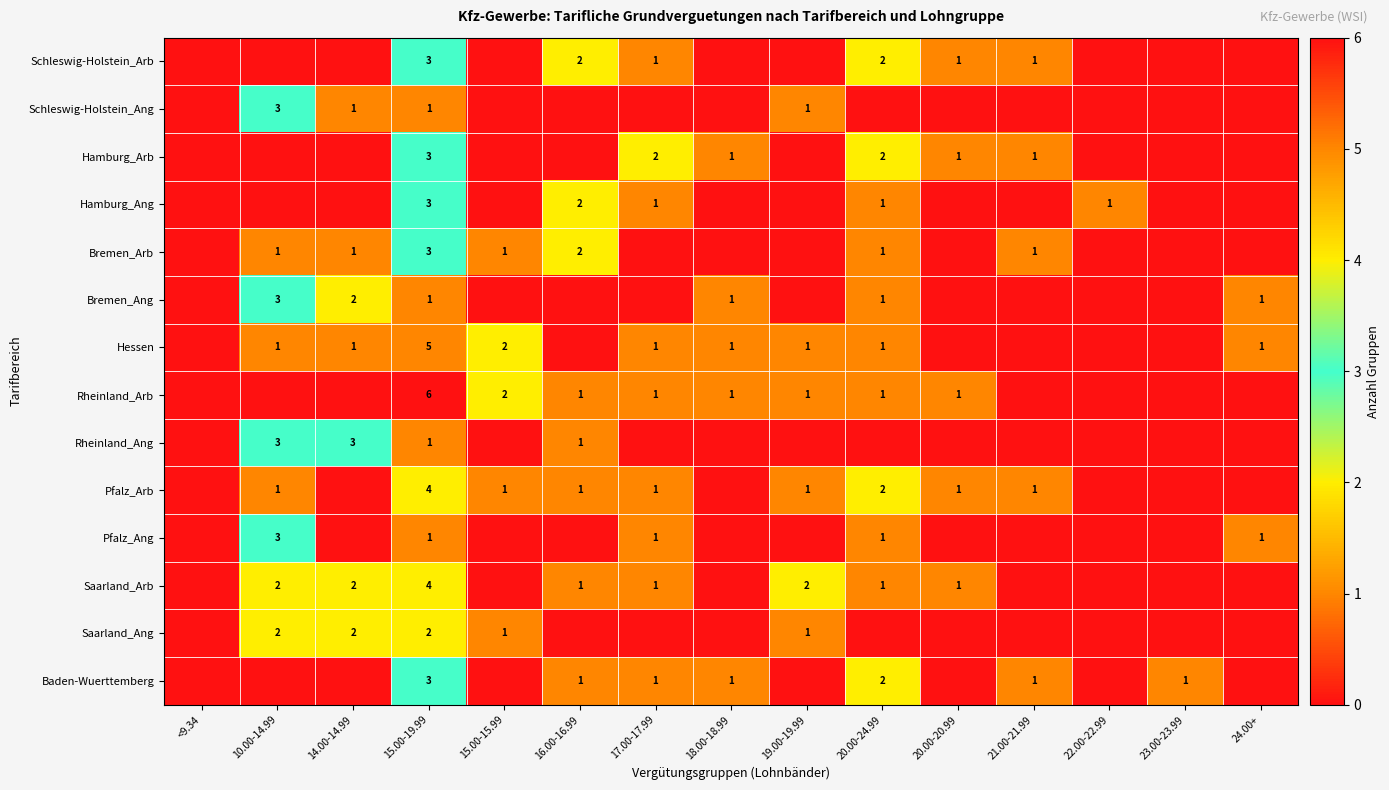

What is the sum of the Rheinland_Arb values at 15.00-15.99 and 16.00-16.99?

3